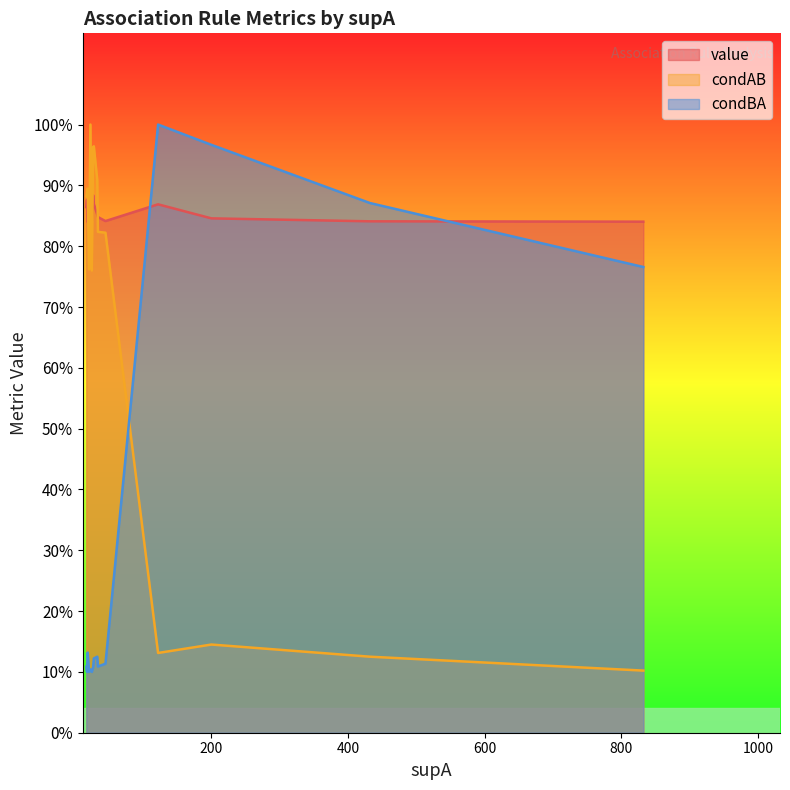

True or false: value has more than 1 points higher than both neighbors.

True